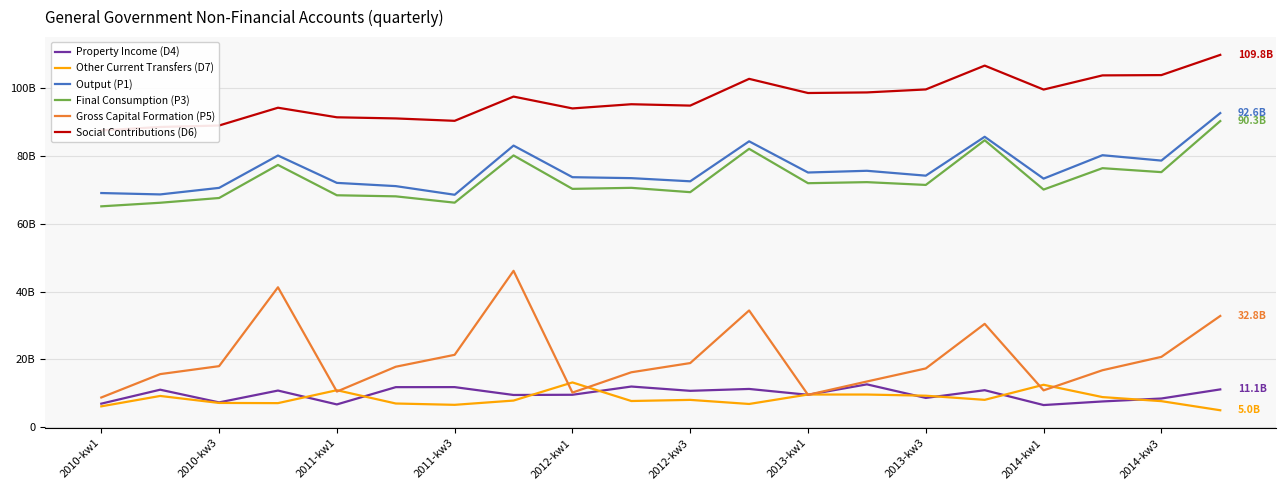

Which category has the lowest value in the Social Contributions (D6) series?

2010-kw1